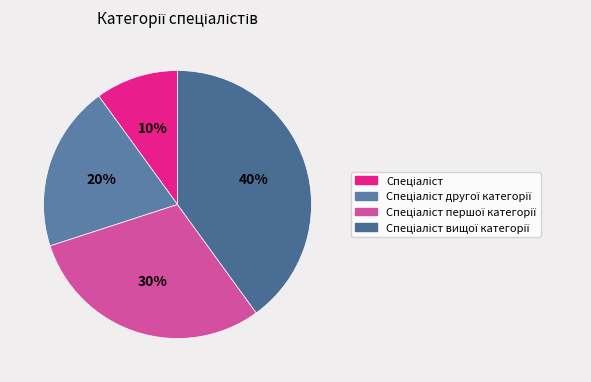

Count the number of slices in the pie.

4